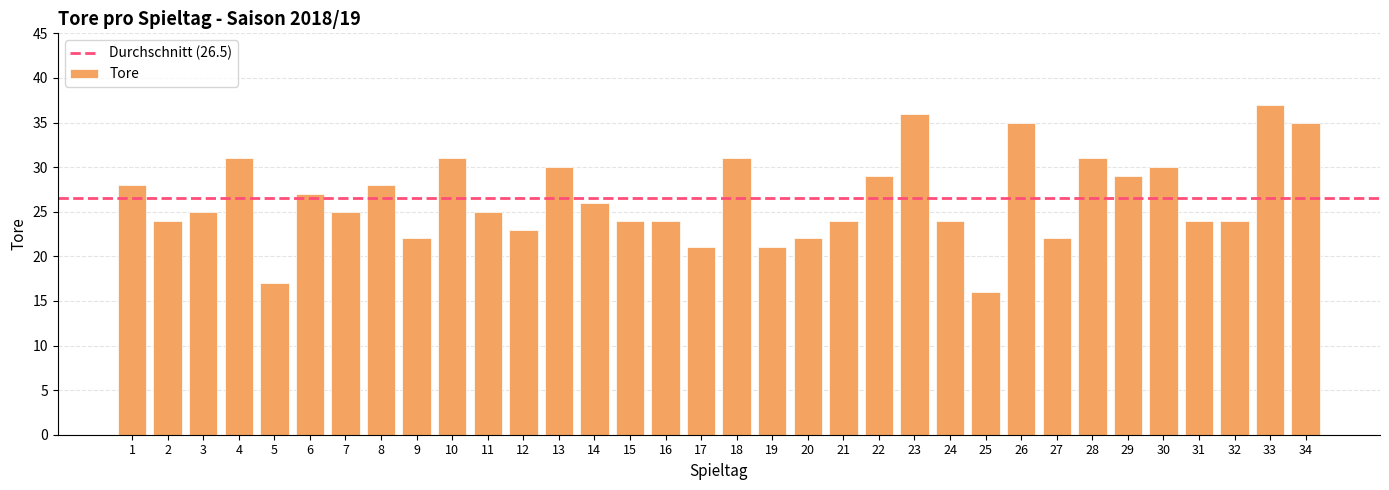

What is the difference between the values at 18 and 6?

4